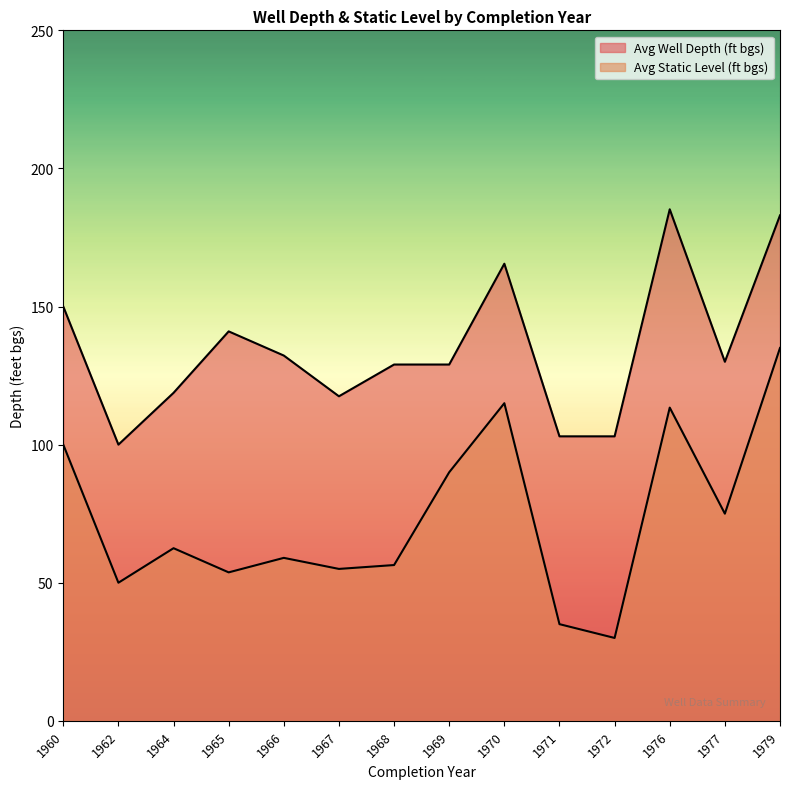

How many lines are shown in the chart?

2